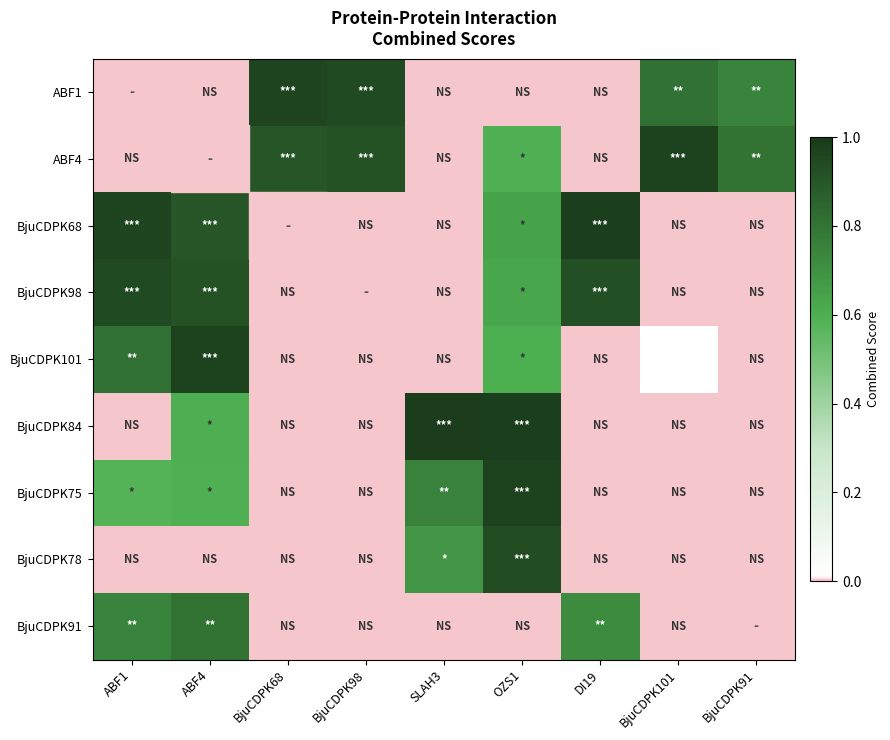

List the labels in order of BjuCDPK98 value, largest first.

ABF1, BjuCDPK98, DI19, ABF4, OZS1, BjuCDPK68, SLAH3, BjuCDPK101, BjuCDPK91